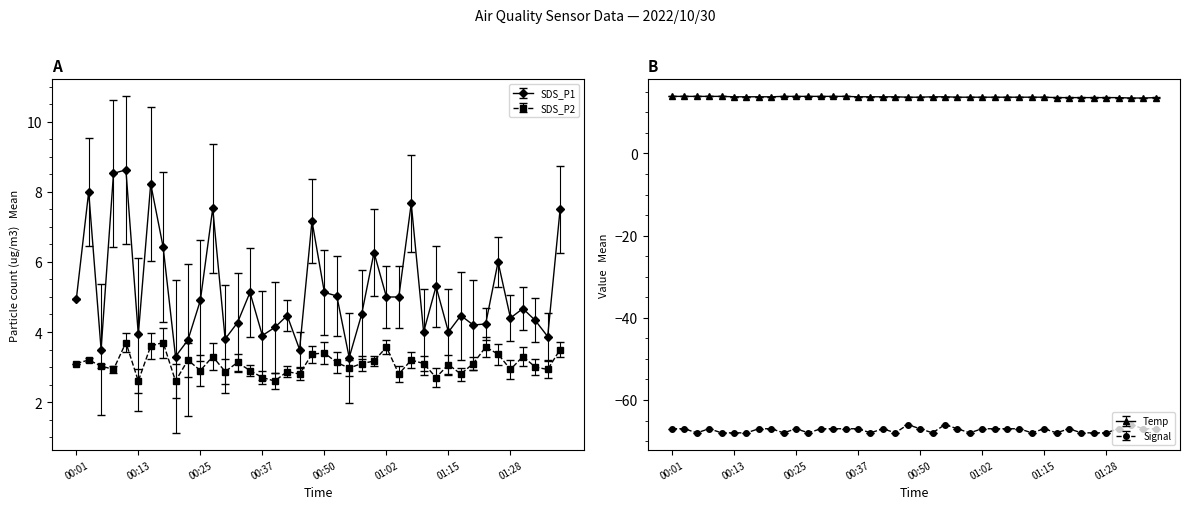

How many data points in Signal are less than -67?

15